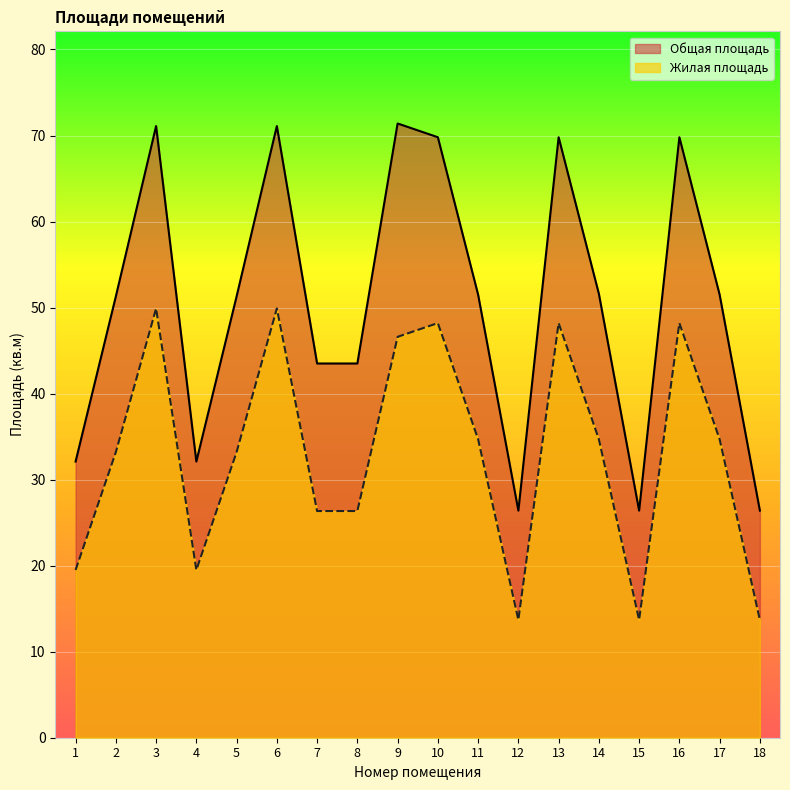

Which series has the largest range (max minus min)?

Общая площадь